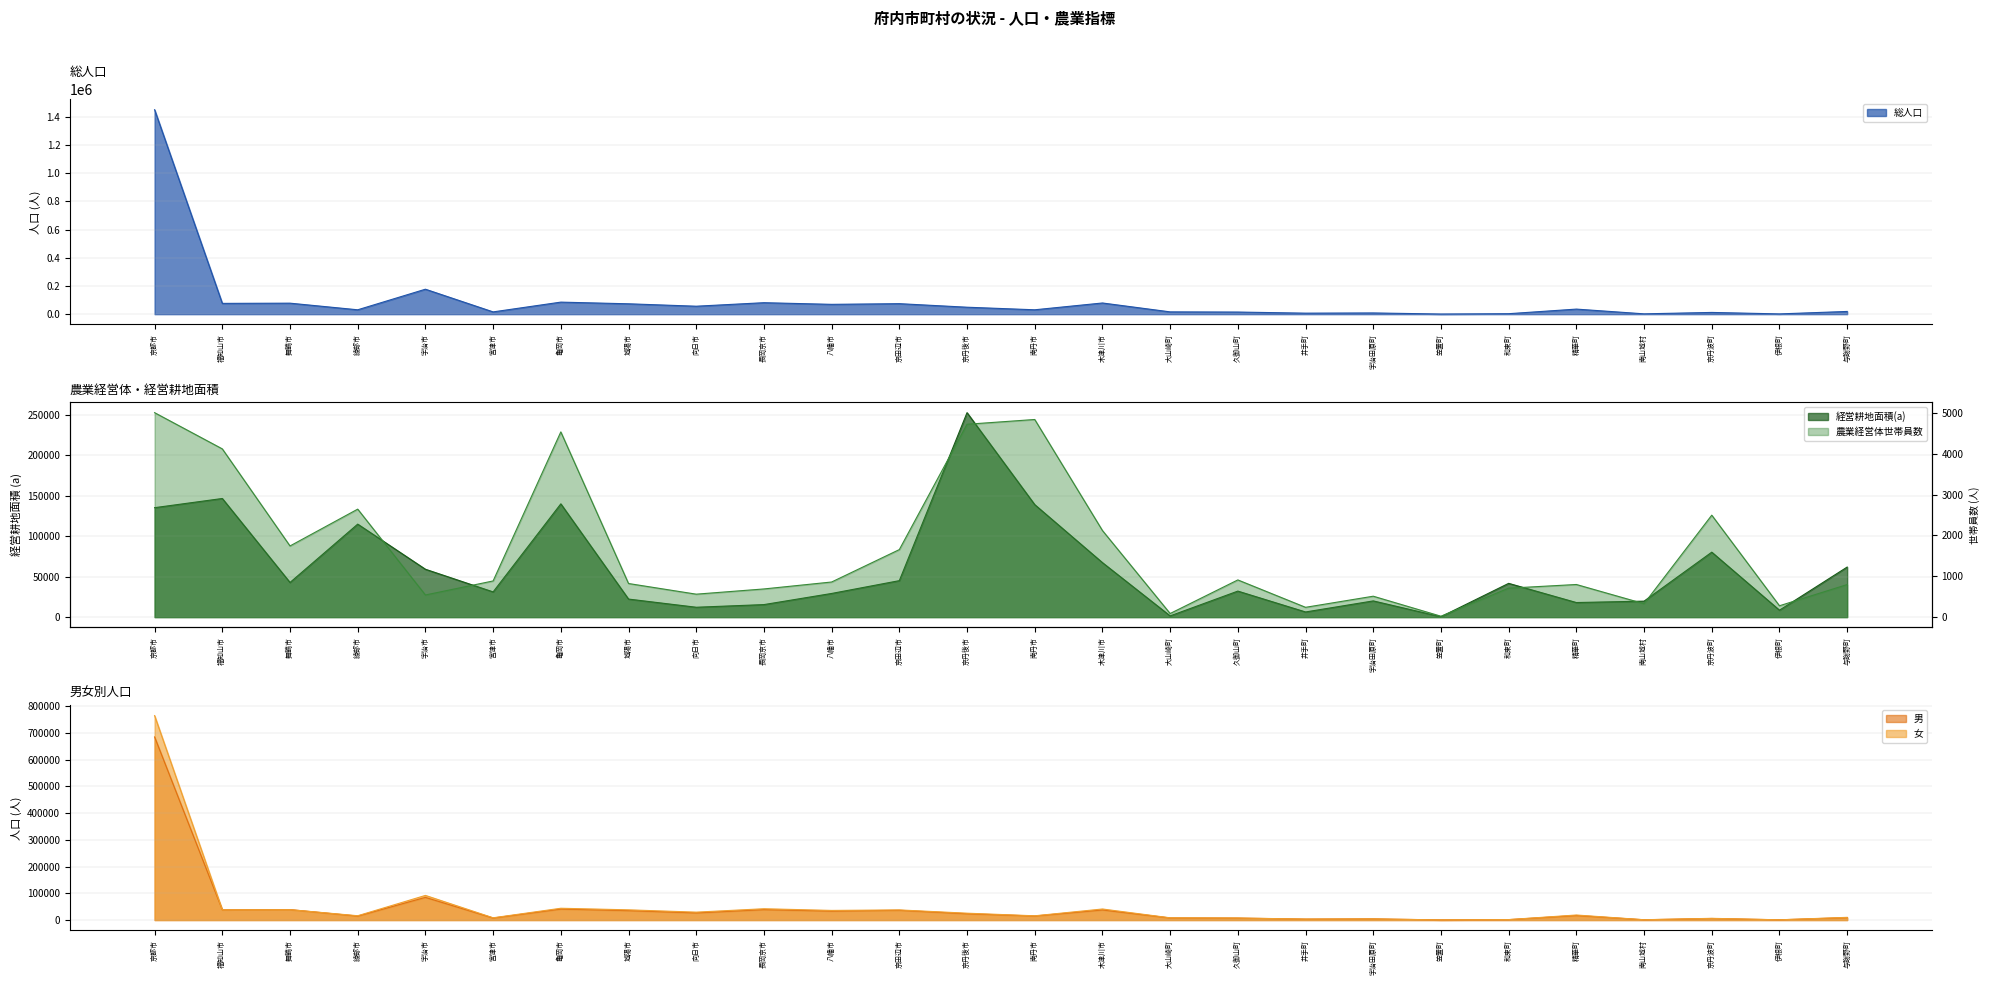

What position from the right is 久御山町?

10